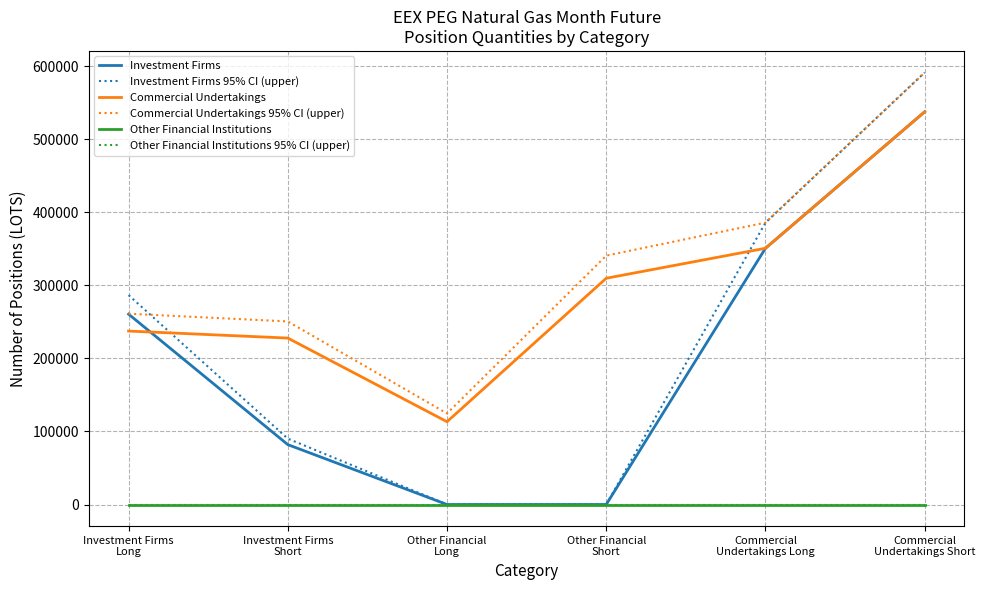

What is the label of the 2nd point from the right?

Commercial
Undertakings Long